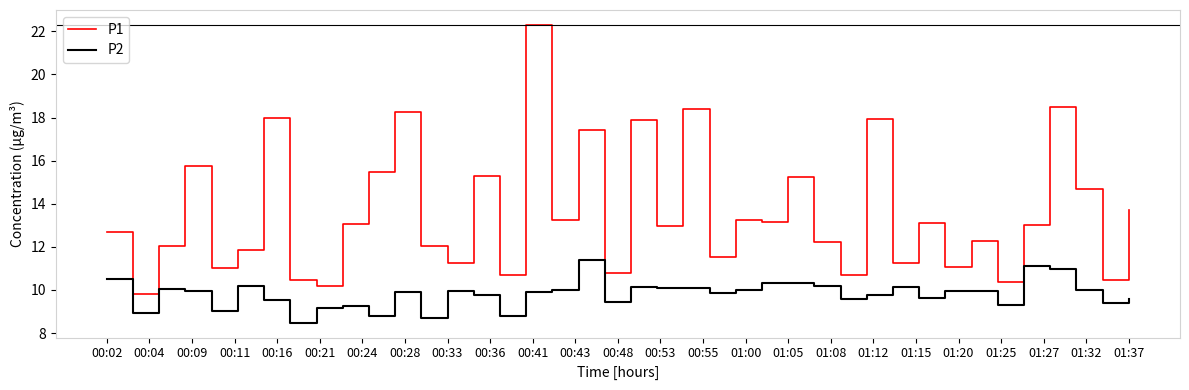

True or false: P2 and P1 cross at least once.

False